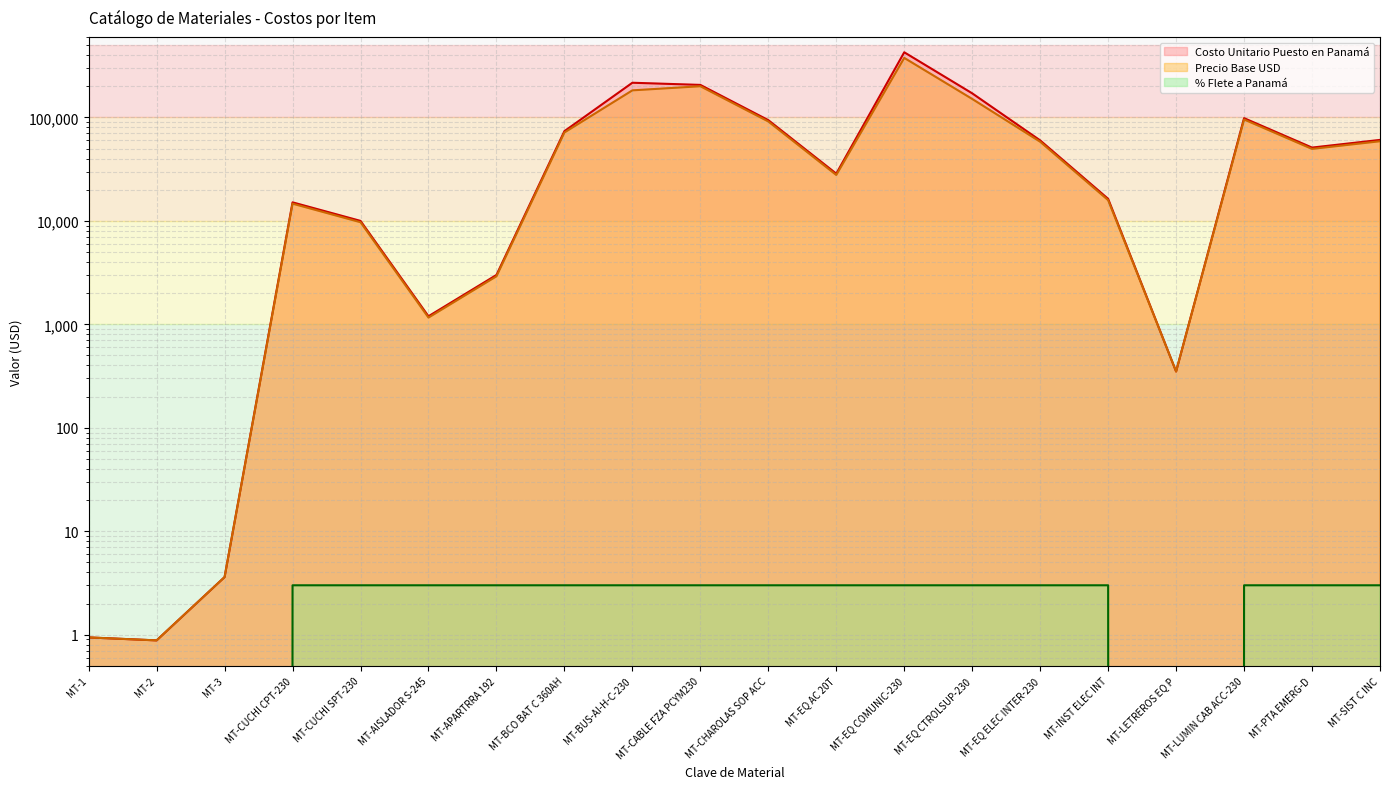

How many interior local peaks does the Costo Unitario Puesto en Panamá series have?

4